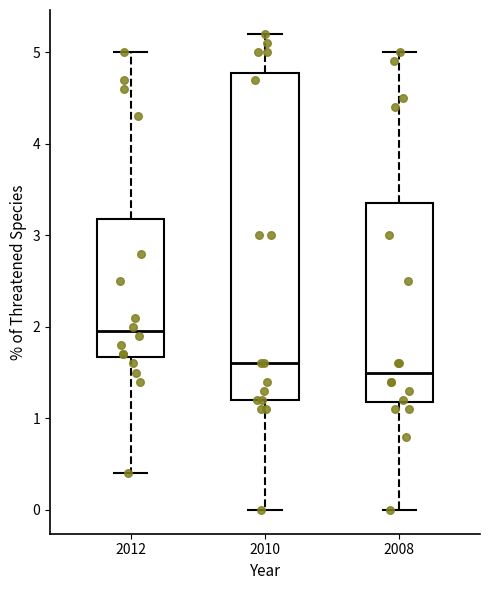

Reading left to right, transcribe this box plot: for each box, give where its median line is, the range the box spans, and where its two whiskers end, as read against the y-axis. The values are not printed on the chart, so give them approximately, as read against the axis.

2012: median 2.0, box 1.7 to 3.2, whiskers 0.4 to 5.0
2010: median 1.6, box 1.2 to 4.8, whiskers 0.0 to 5.2
2008: median 1.5, box 1.2 to 3.4, whiskers 0.0 to 5.0